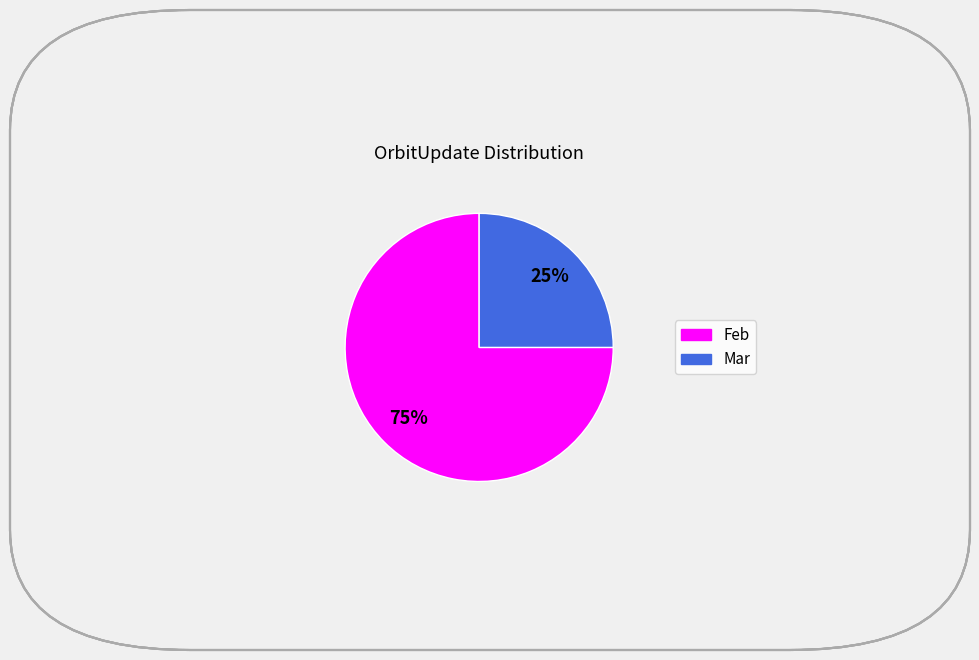

The Mar slice represents 25% of the pie. True or false?

True